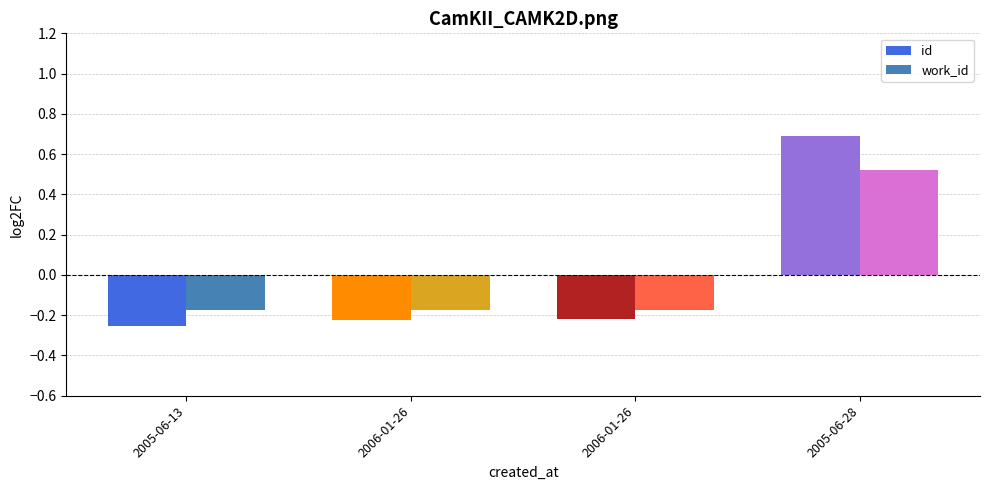

What is the smallest value displayed?

-0.3